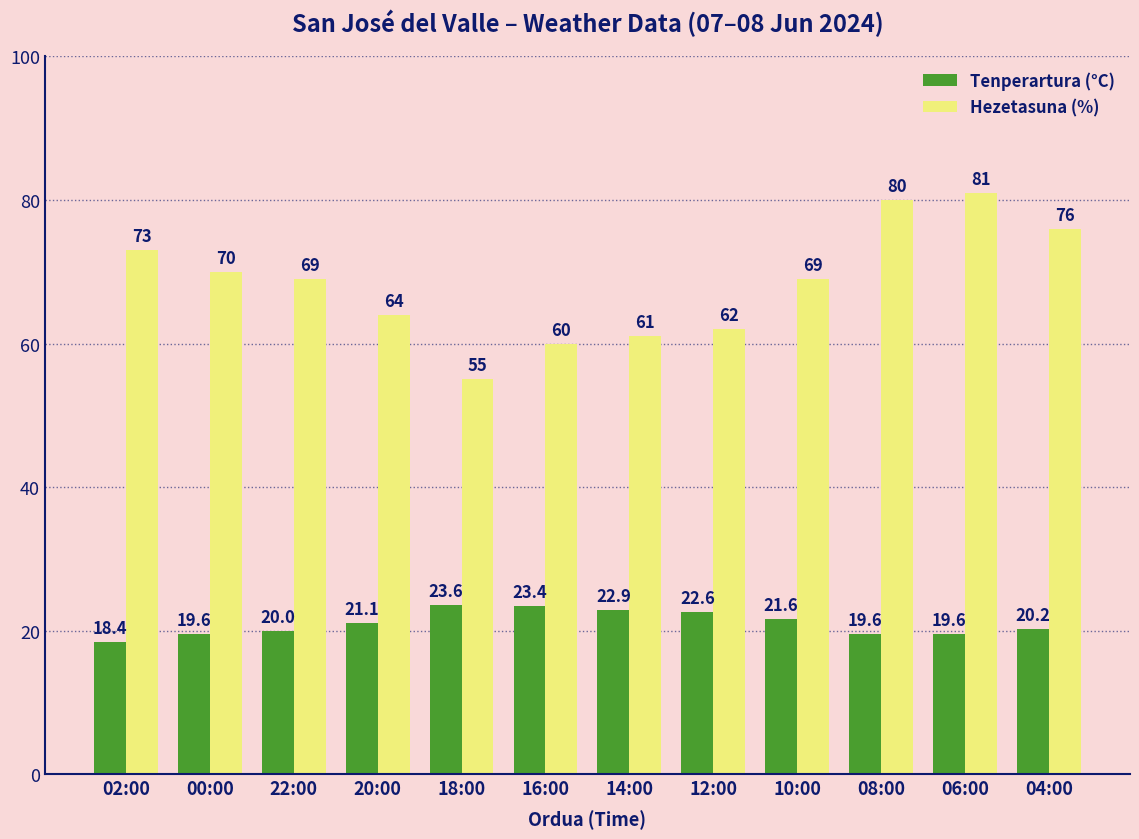

At which label is Tenperartura (°C) closest to 21?

20:00